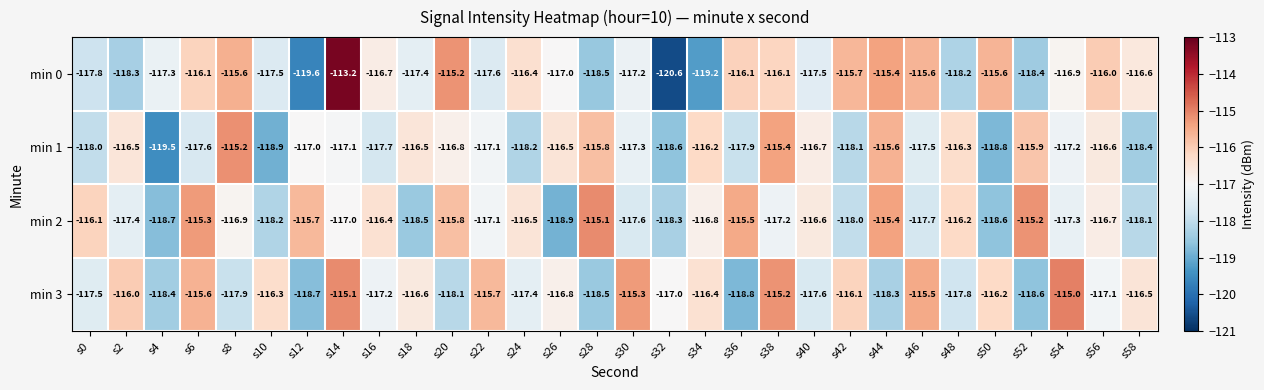

At how many categories does at least one series exceed -114?

1